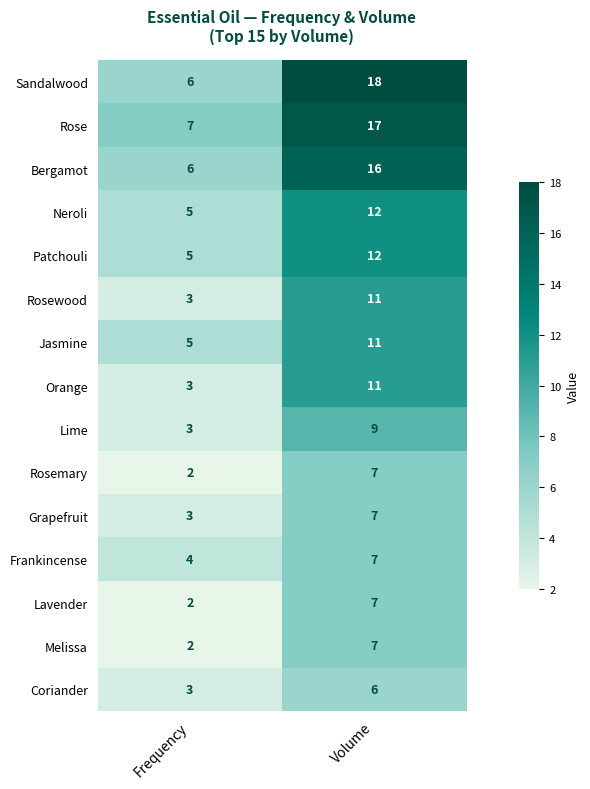

Reading right to left, list all the values displayed in this chart.

Sandalwood: 18	6
Rose: 17	7
Bergamot: 16	6
Neroli: 12	5
Patchouli: 12	5
Rosewood: 11	3
Jasmine: 11	5
Orange: 11	3
Lime: 9	3
Rosemary: 7	2
Grapefruit: 7	3
Frankincense: 7	4
Lavender: 7	2
Melissa: 7	2
Coriander: 6	3